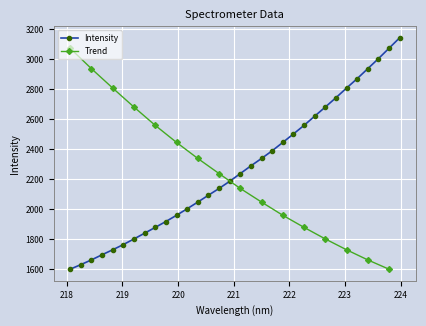

Rank the categories by value from lowest to highest.

218.0596, 218.2508, 218.442, 218.6332, 218.8244, 219.0156, 219.2067, 219.3979, 219.589, 219.7801, 219.9712, 220.1623, 220.3533, 220.5444, 220.7354, 220.9264, 221.1174, 221.3083, 221.4993, 221.6902, 221.8812, 222.0721, 222.263, 222.4538, 222.6447, 222.8355, 223.0264, 223.2172, 223.408, 223.5987, 223.7895, 223.9802